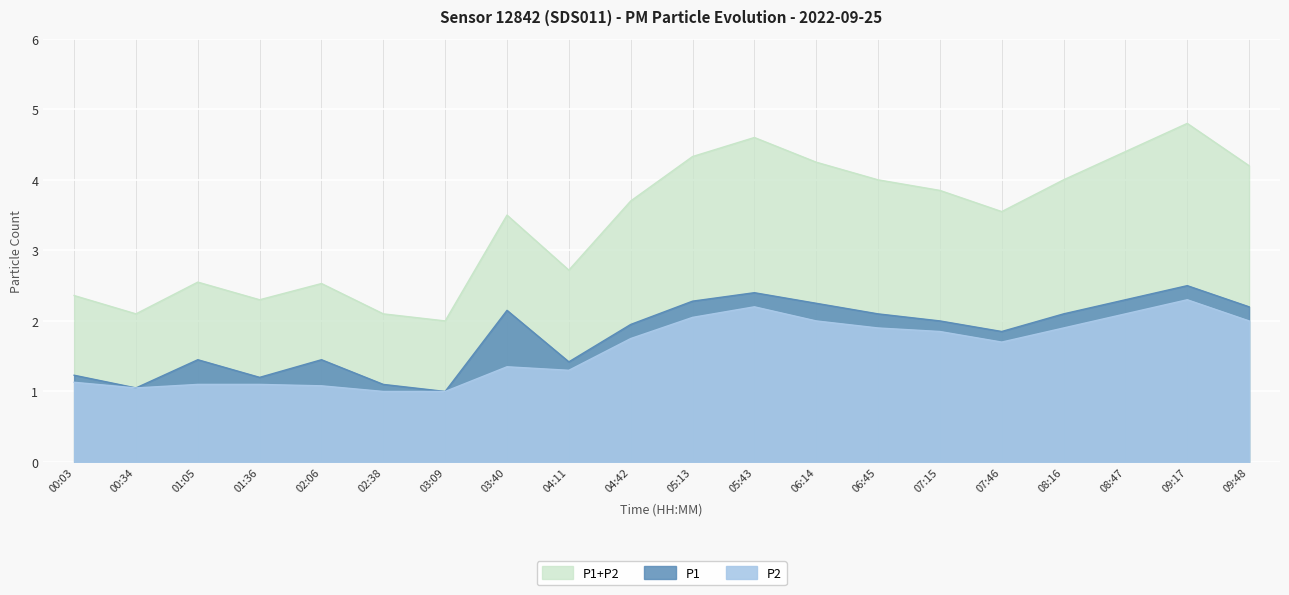

Where does the P1+P2 series first go above 3?

03:40